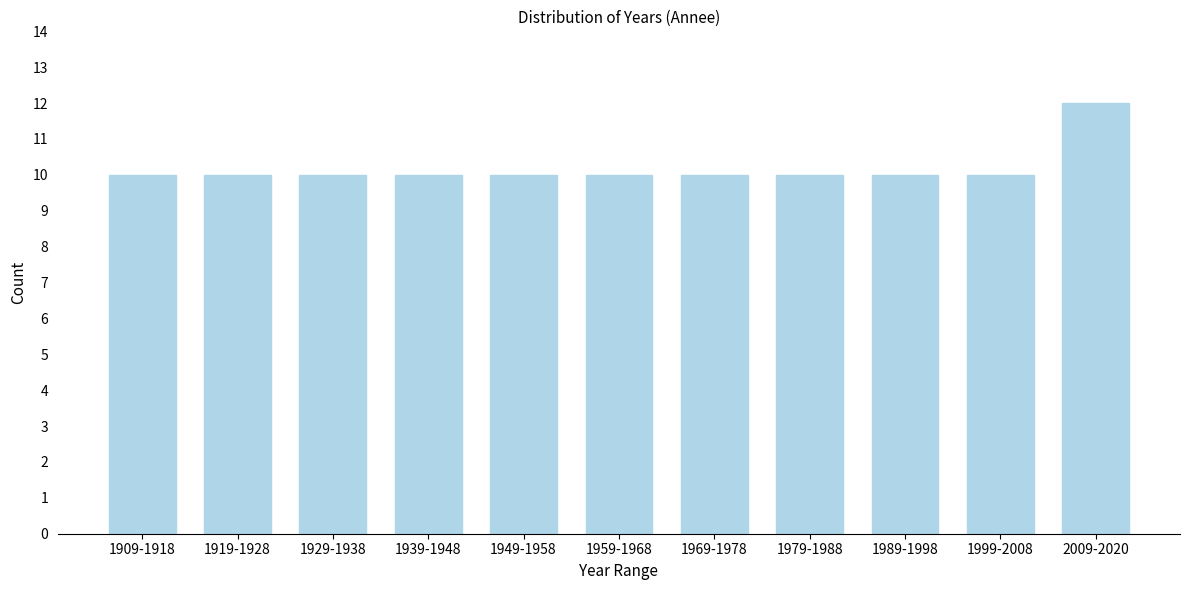

Reading right to left, transcribe all the data shown in this chart.

12	10	10	10	10	10	10	10	10	10	10